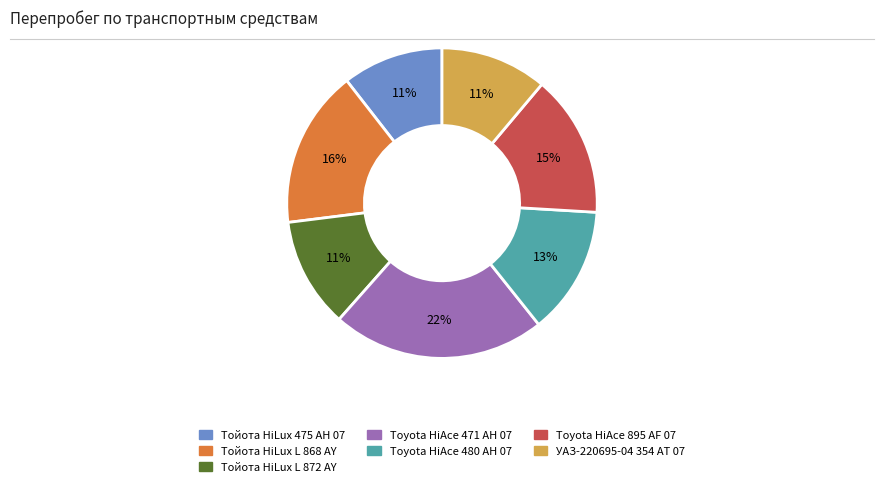

The Тойота НiLux L 872 AY slice represents 1% of the pie. True or false?

False